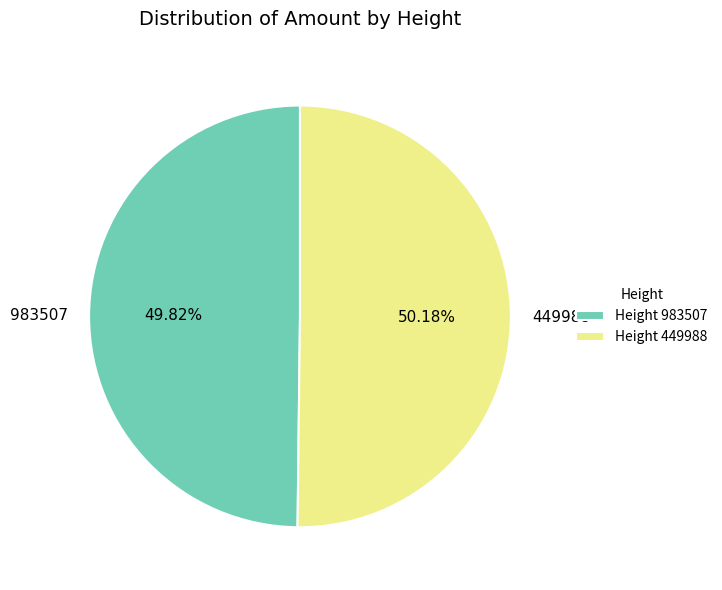

How many segments does this pie chart have?

2